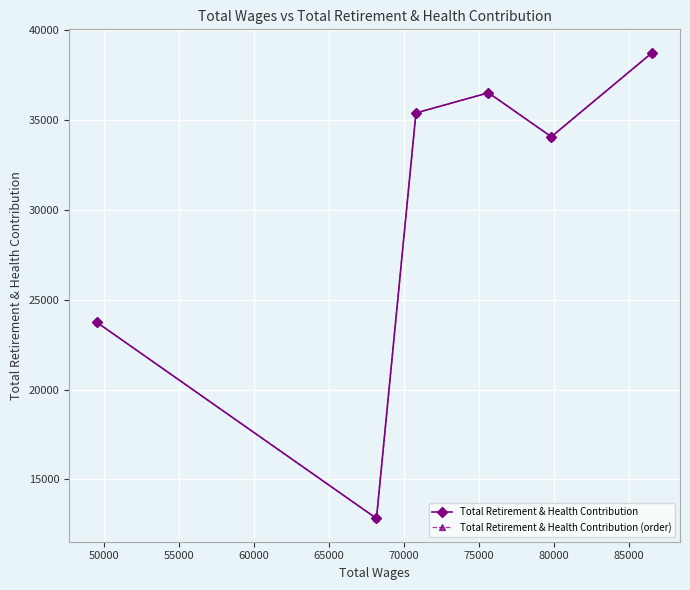

What is the value of the Total Retirement & Health Contribution point at the 1st from the left?

23744